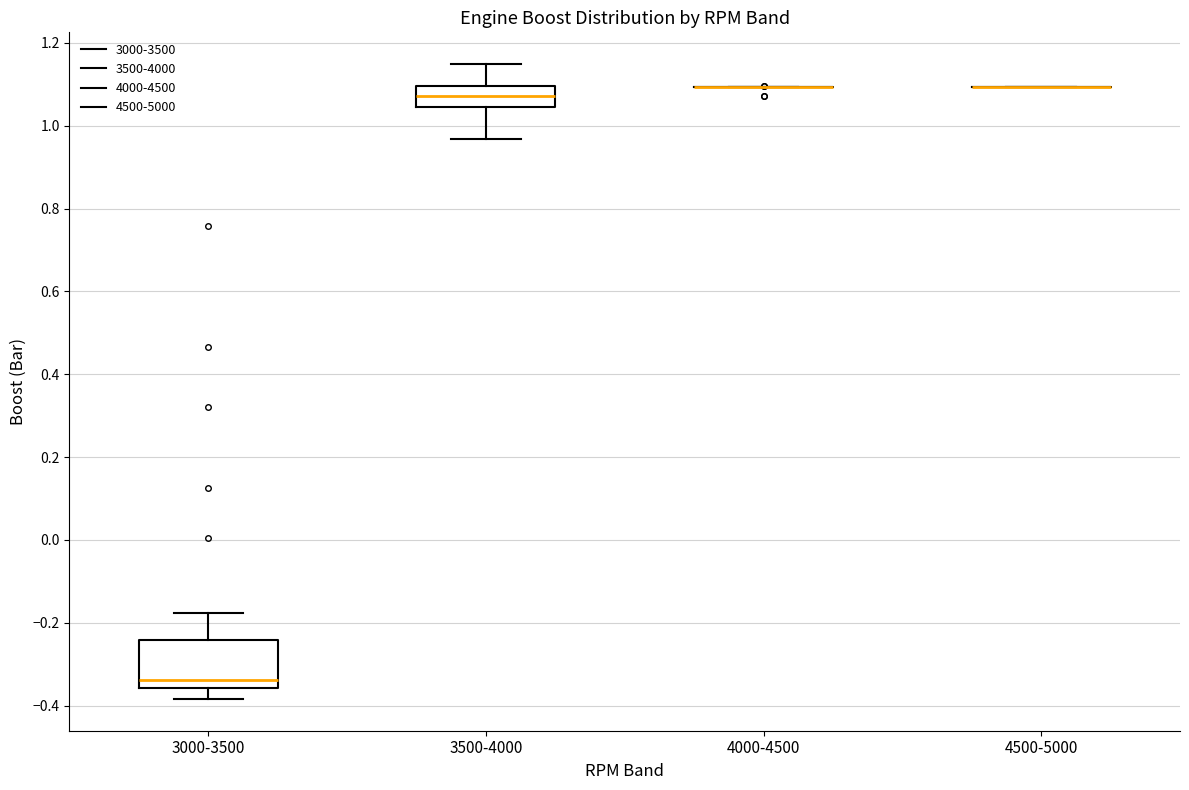

Where does the upper whisker of the box for 3500-4000 end on the y-axis? The values are not printed on the chart, so give them approximately, as read against the axis.

1.14